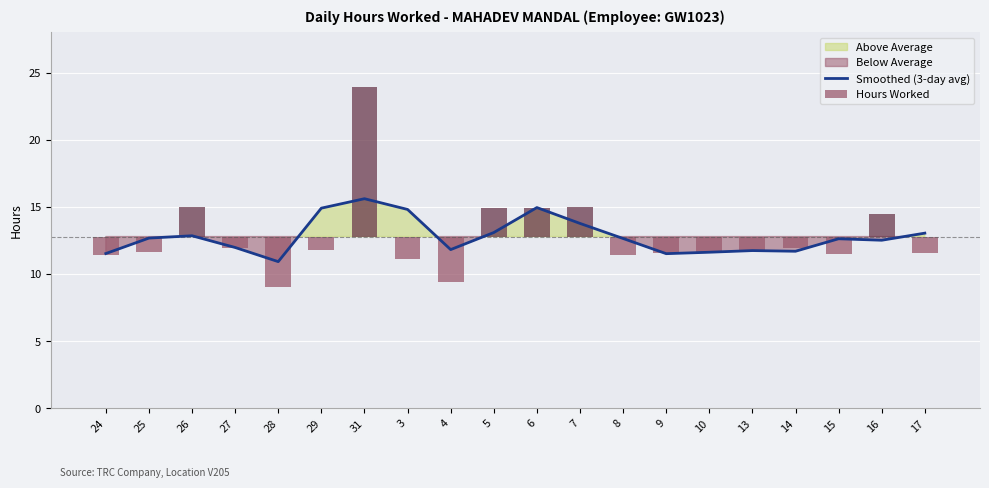

True or false: Smoothed (3-day avg) has a value of 15.5 at 13.

False